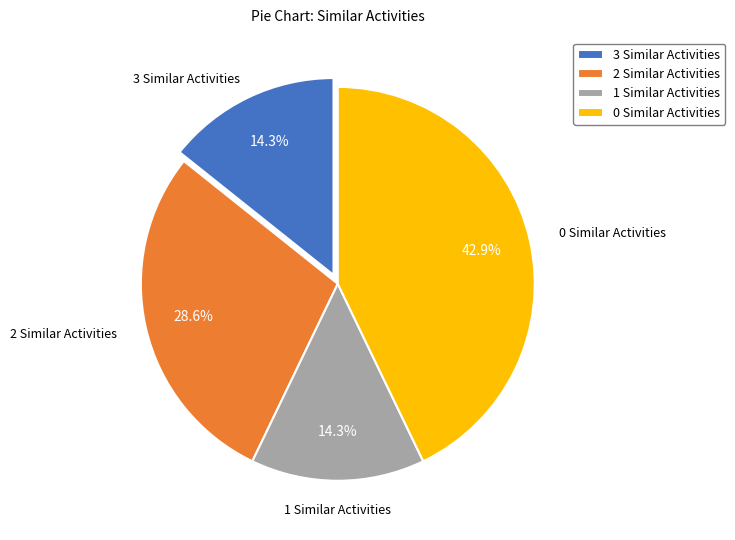

Does 3 Similar Activities represent more than half of the total?

No